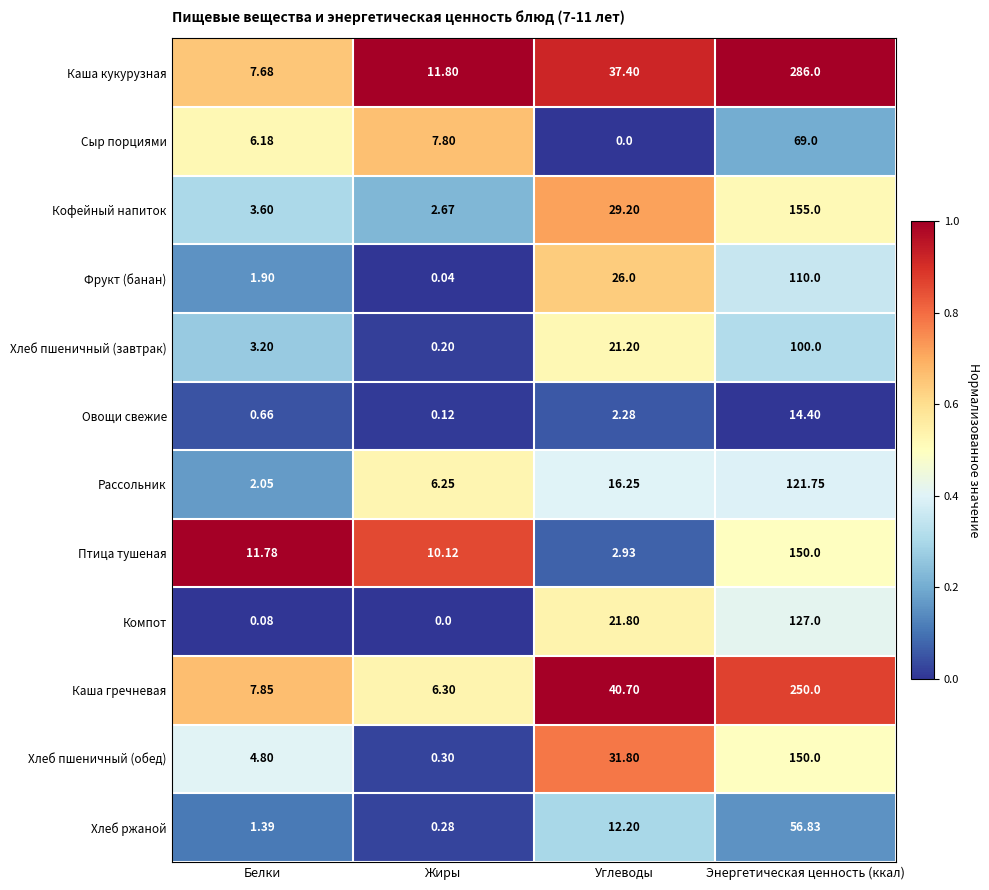

Between Белки and Жиры, which series saw the biggest shift?

Хлеб пшеничный (обед)